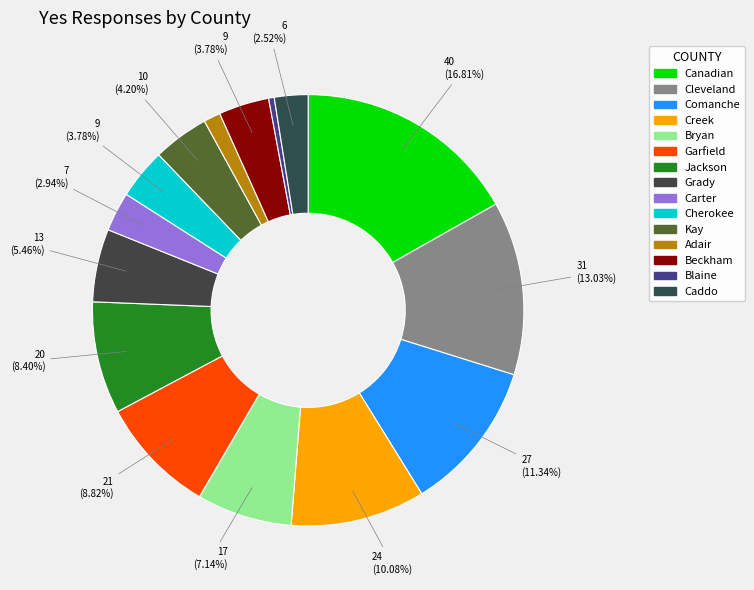

What percentage do Creek and Garfield together represent?

18.9%